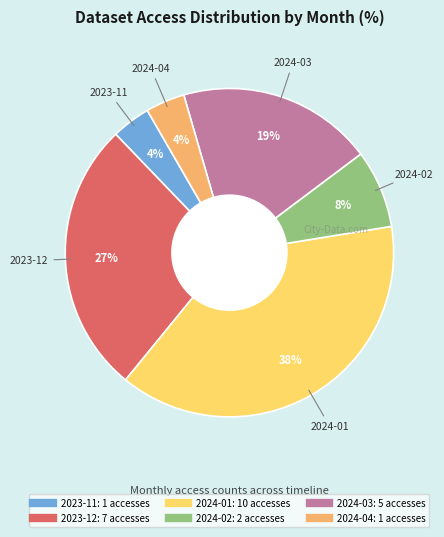

To the nearest percent, what is the combined percentage of 2023-12 and 2024-03?

46%